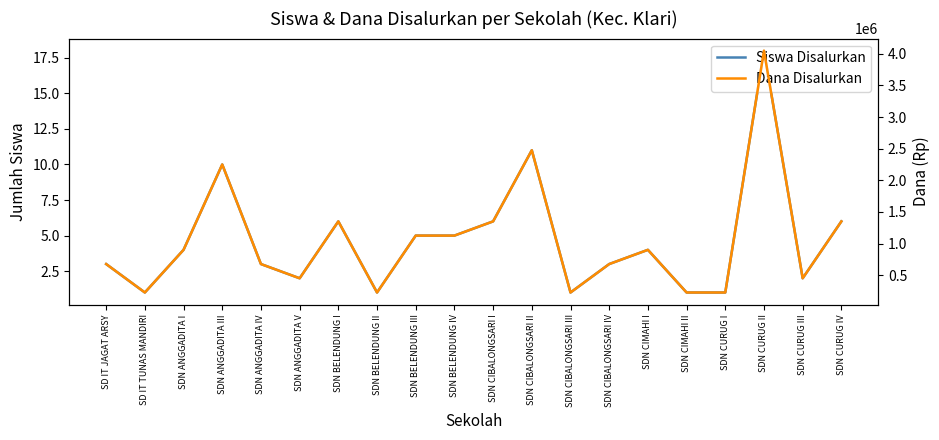

Reading right to left, extract all data points from this chart.

Siswa Disalurkan: SDN CURUG IV=6	SDN CURUG III=2	SDN CURUG II=18	SDN CURUG I=1	SDN CIMAHI II=1	SDN CIMAHI I=4	SDN CIBALONGSARI IV=3	SDN CIBALONGSARI III=1	SDN CIBALONGSARI II=11	SDN CIBALONGSARI I=6	SDN BELENDUNG IV=5	SDN BELENDUNG III=5	SDN BELENDUNG II=1	SDN BELENDUNG I=6	SDN ANGGADITA V=2	SDN ANGGADITA IV=3	SDN ANGGADITA III=10	SDN ANGGADITA I=4	SD IT TUNAS MANDIRI=1	SD IT JAGAT ARSY=3
Dana Disalurkan: SDN CURUG IV=1350000	SDN CURUG III=450000	SDN CURUG II=4050000	SDN CURUG I=225000	SDN CIMAHI II=225000	SDN CIMAHI I=900000	SDN CIBALONGSARI IV=675000	SDN CIBALONGSARI III=225000	SDN CIBALONGSARI II=2475000	SDN CIBALONGSARI I=1350000	SDN BELENDUNG IV=1125000	SDN BELENDUNG III=1125000	SDN BELENDUNG II=225000	SDN BELENDUNG I=1350000	SDN ANGGADITA V=450000	SDN ANGGADITA IV=675000	SDN ANGGADITA III=2250000	SDN ANGGADITA I=900000	SD IT TUNAS MANDIRI=225000	SD IT JAGAT ARSY=675000